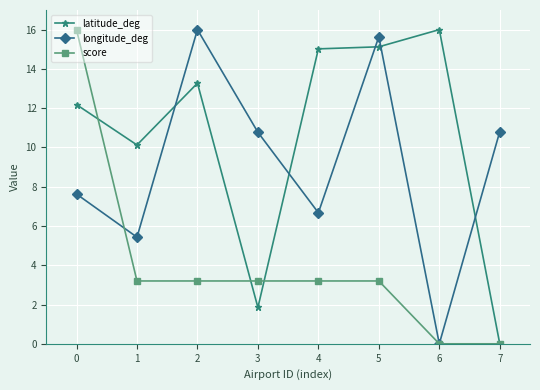

Which category has the highest value in the latitude_deg series?

6